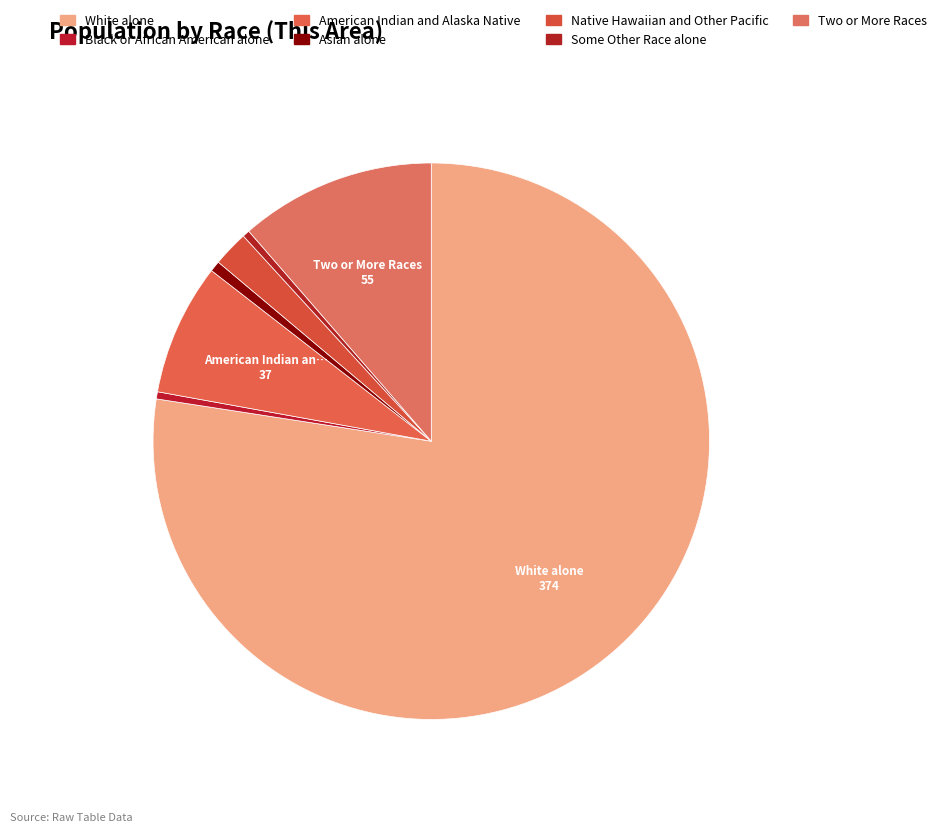

Is there any slice that represents more than half of the pie?

Yes